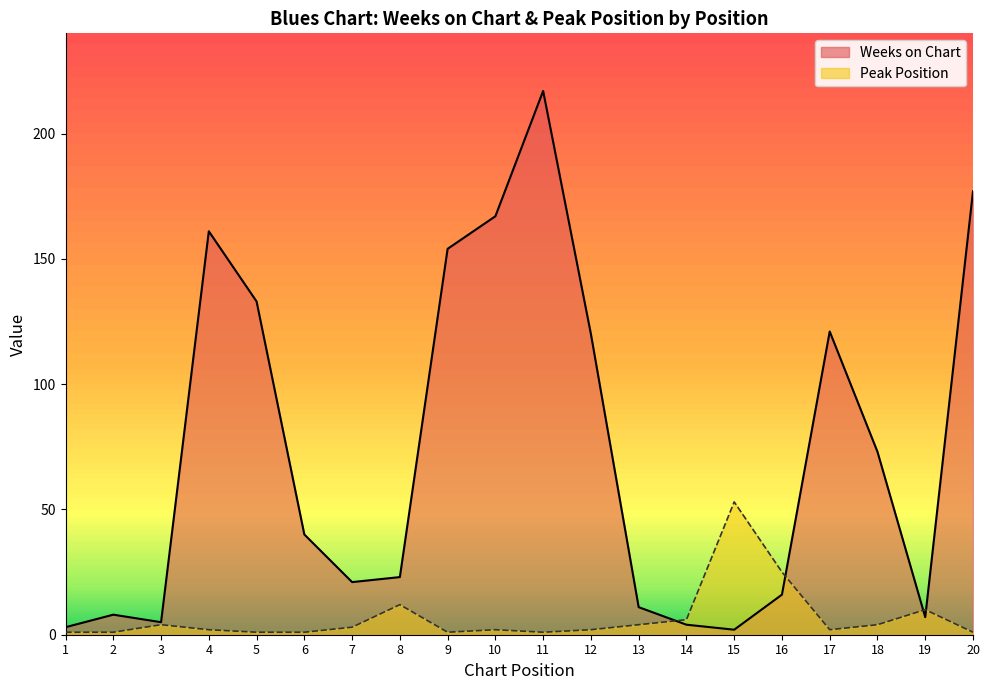

Rank the series by their maximum value, from highest to lowest.

Weeks on Chart, Peak Position